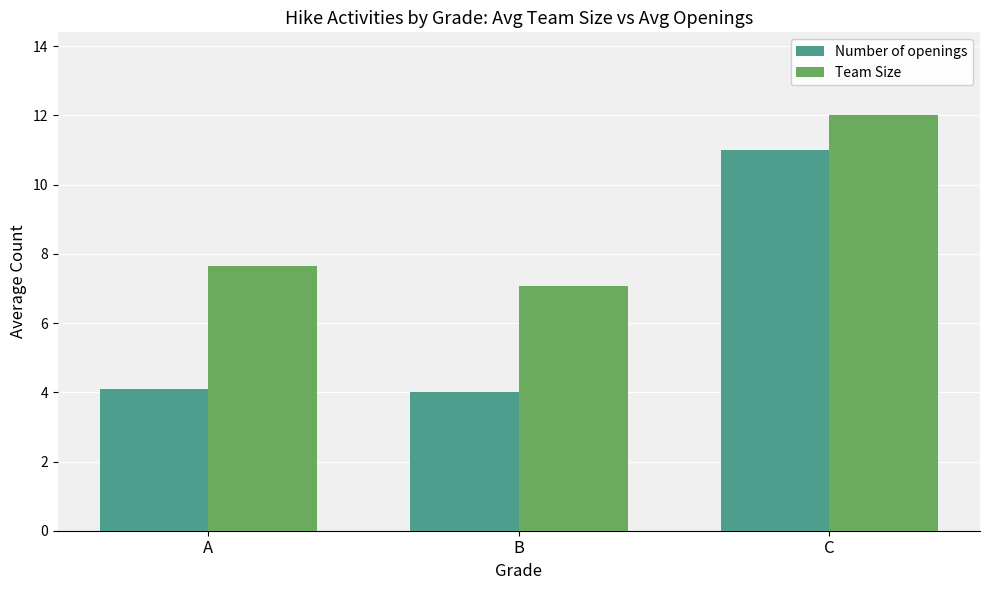

How many series are shown in this chart?

2